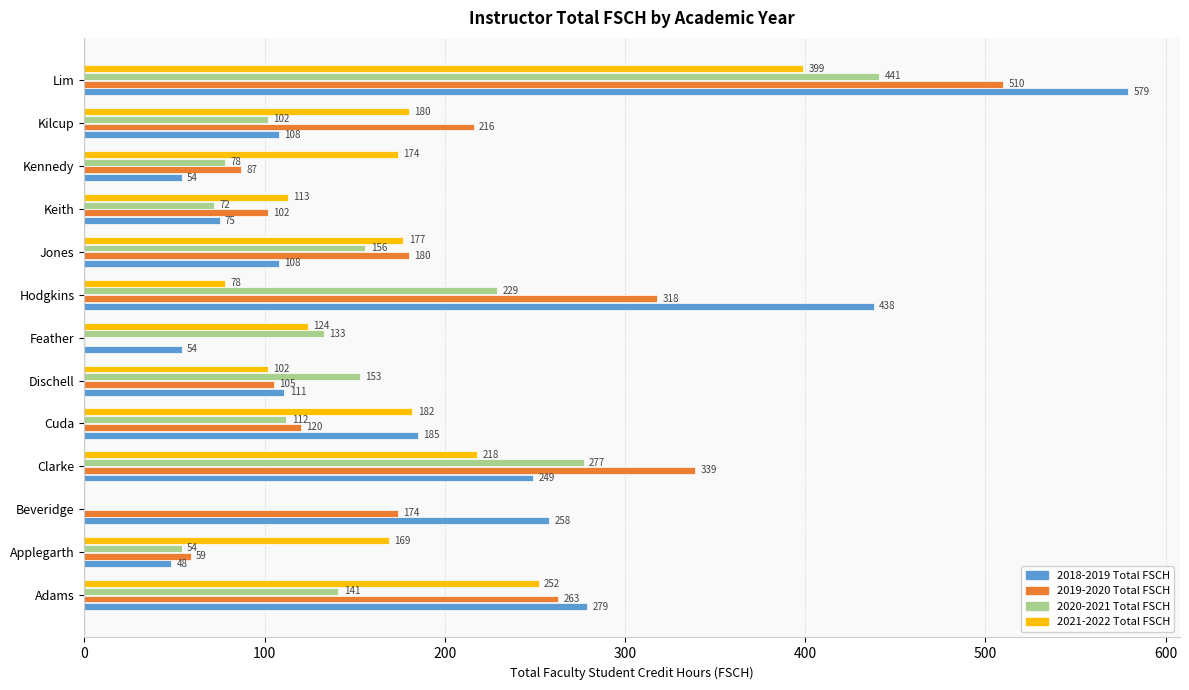

The 2018-2019 Total FSCH series shows 438 at Hodgkins. True or false?

True